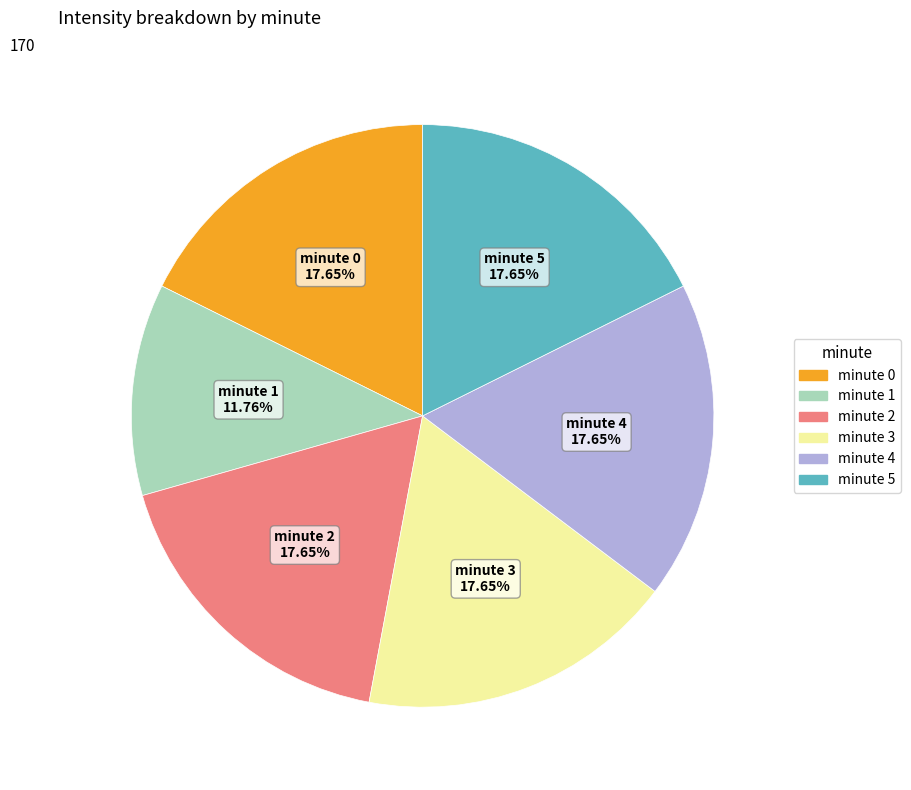

Approximately how many times larger is the value at minute 2 compared to minute 5?

1.0